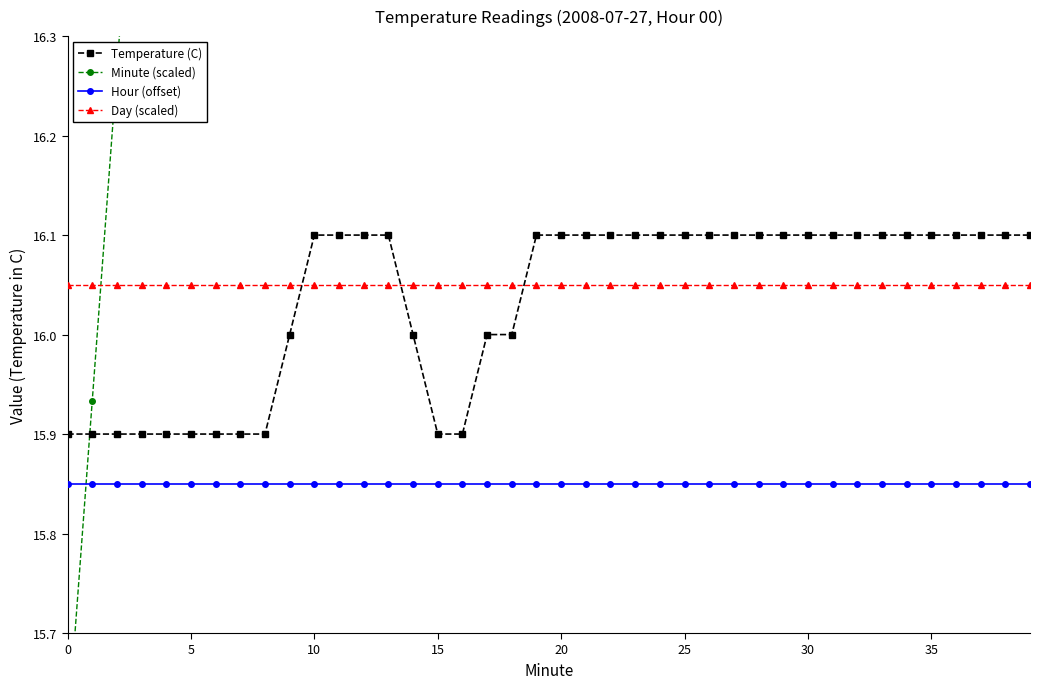

What is the value of the Temperature (C) point at the 21st from the left?

15.9